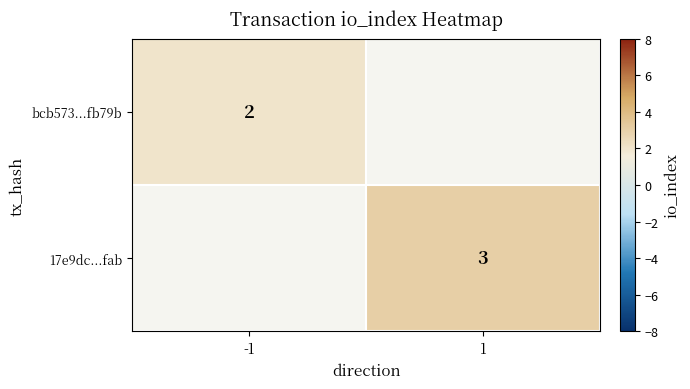

Is the value of bcb573...fb79b at -1 greater than the value of 17e9dc...fab at 1?

No